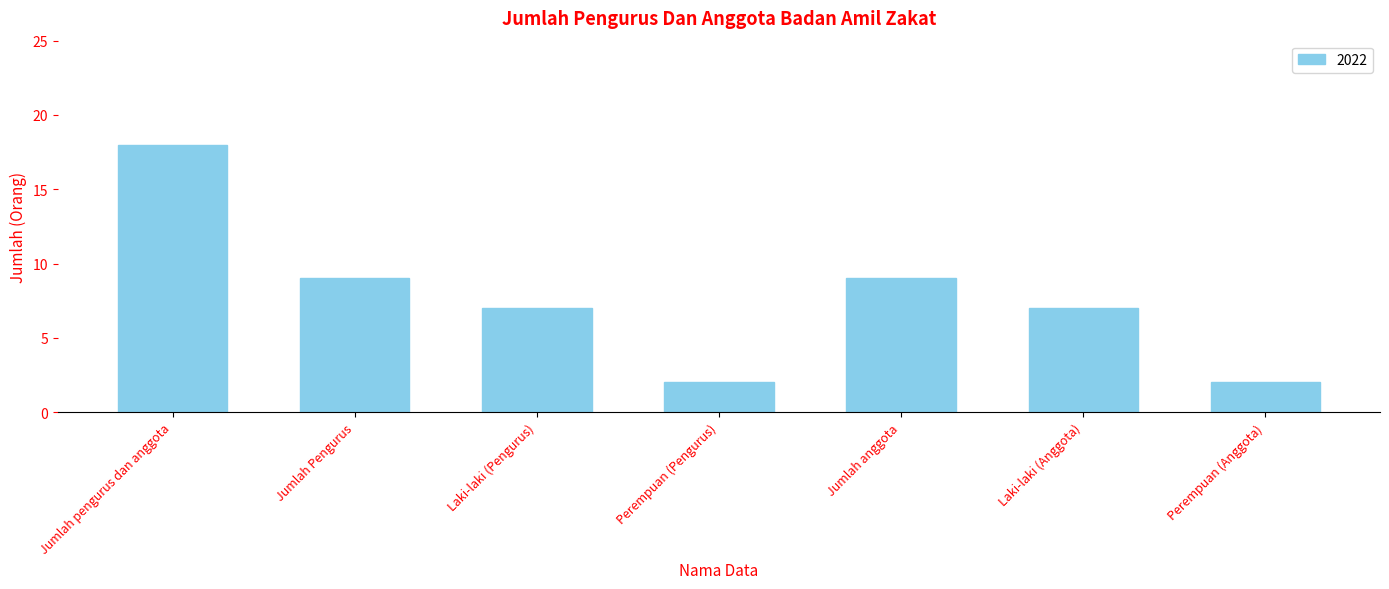

Count the number of categories in the chart.

7